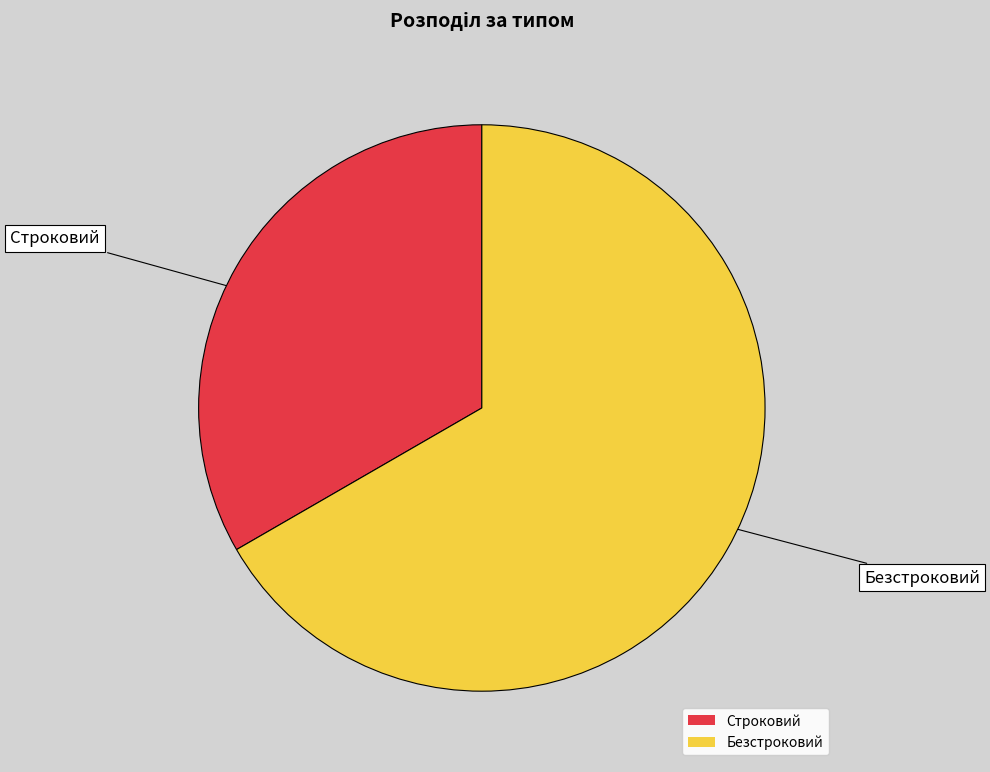

Is the sum of Безстроковий and Строковий greater than half?

Yes